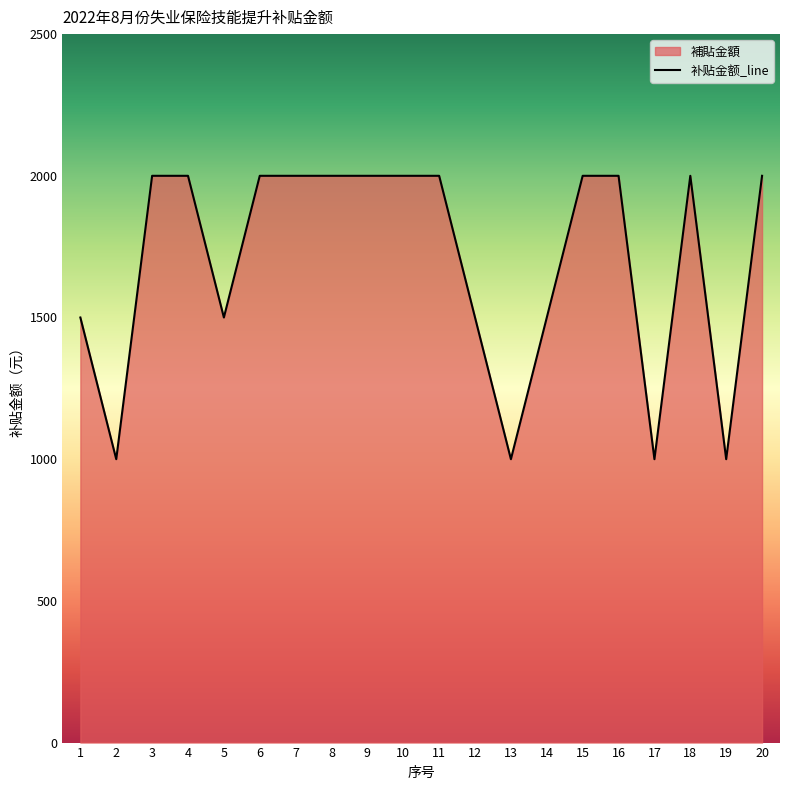

Which has a higher value, 4 or 6?

4